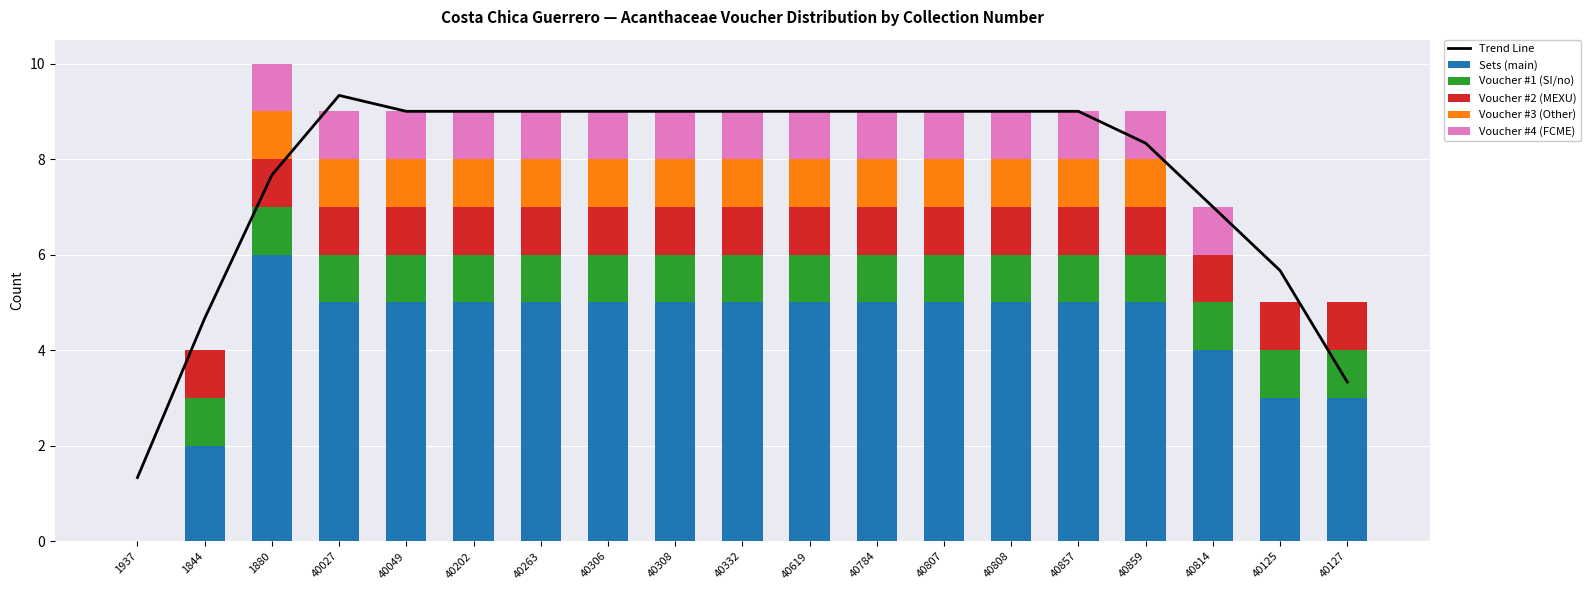

How many values in the Sets (main) series are below 5?

5